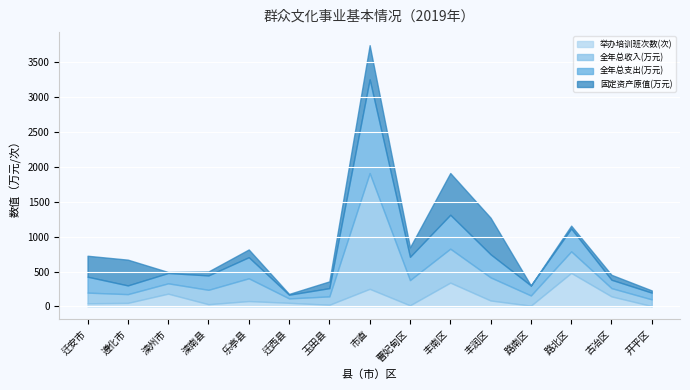

At which category does 全年总支出(万元) reach its first local valley?

遵化市